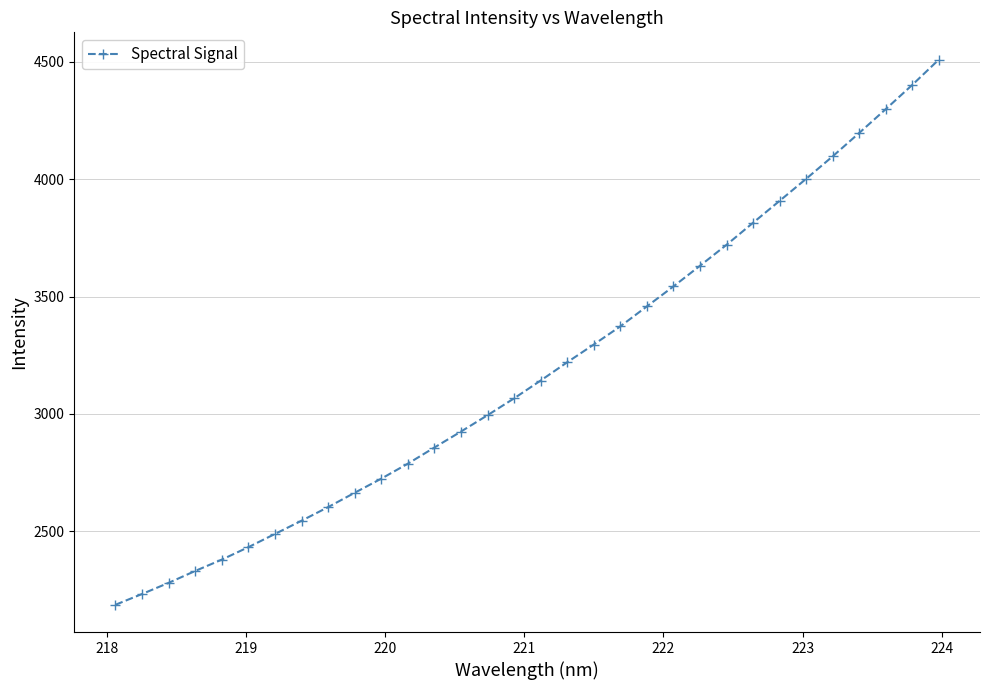

How many lines are shown in the chart?

1